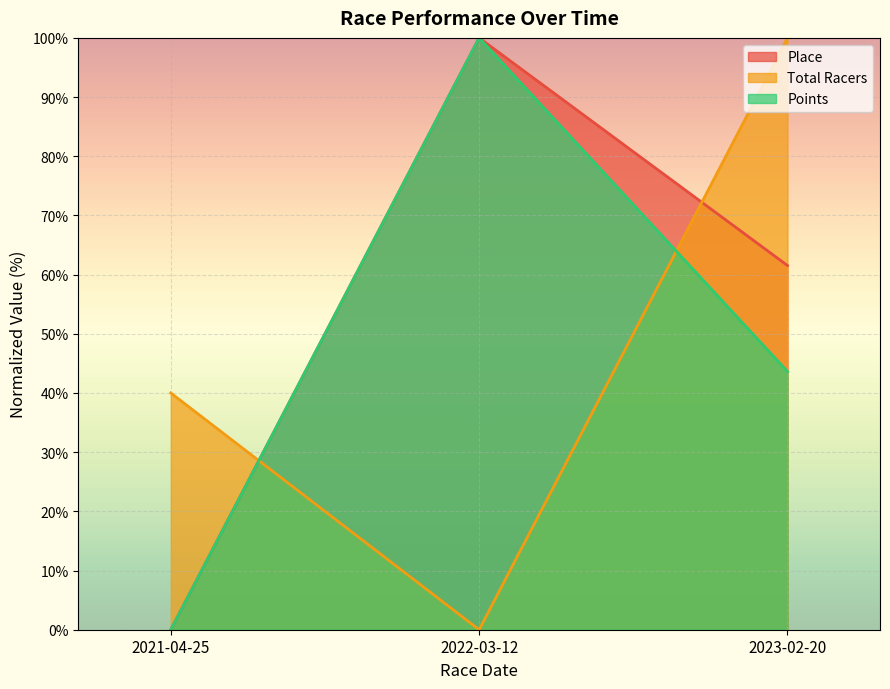

What is the total value across all series at 2021-04-25?

40.0